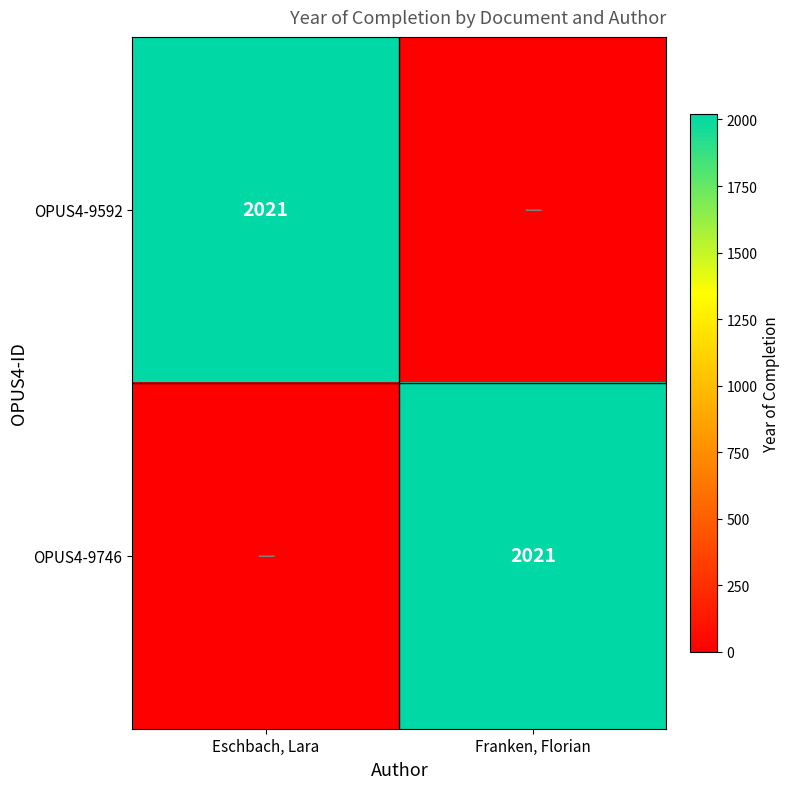

The OPUS4-9592 series shows 3541 at Eschbach, Lara. True or false?

False